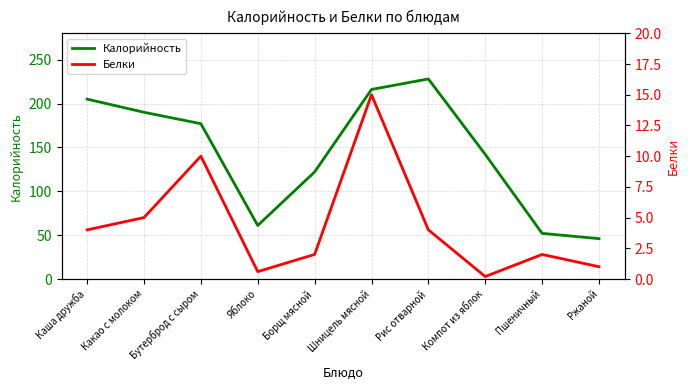

Count the number of categories in the chart.

10